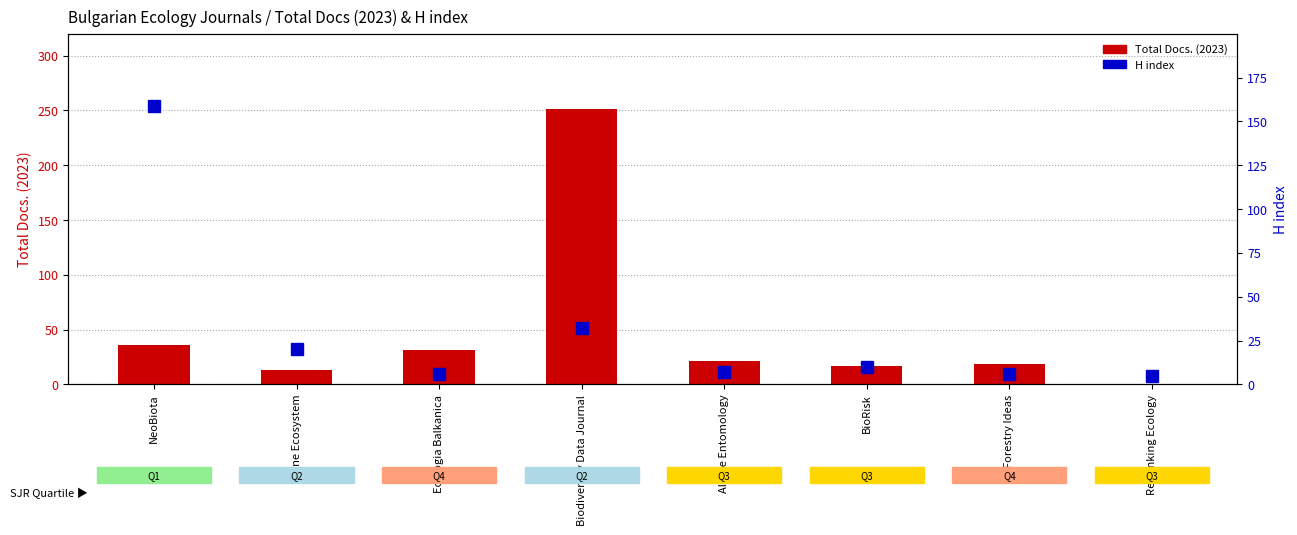

At which category does the chart reach its peak across all series?

Biodiversity Data Journal